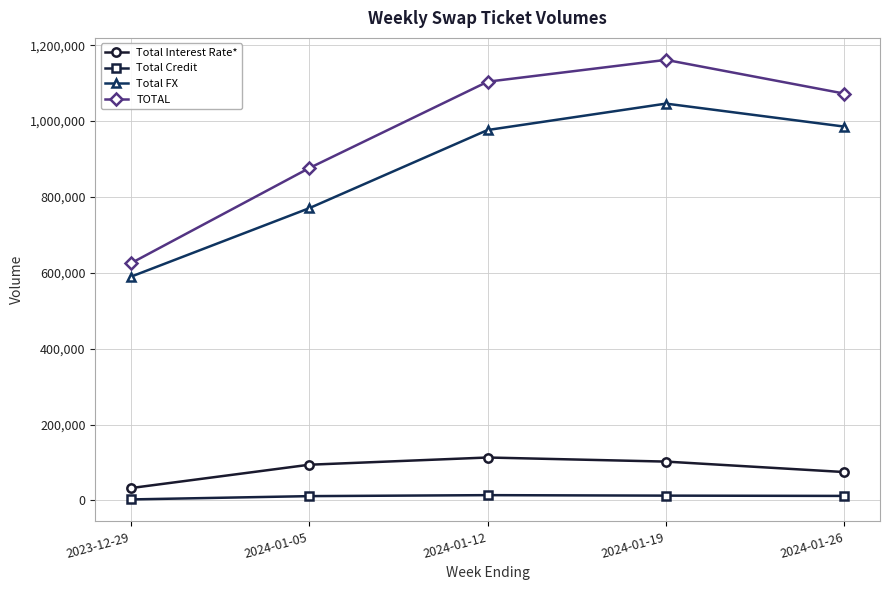

Does the chart display data point markers on the line(s)?

Yes